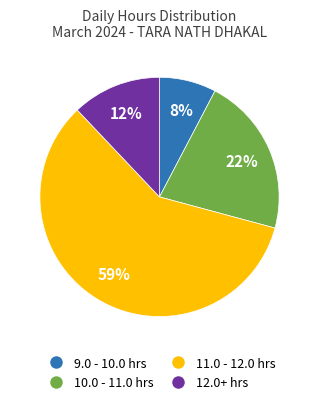

Is there a majority slice in this chart?

Yes